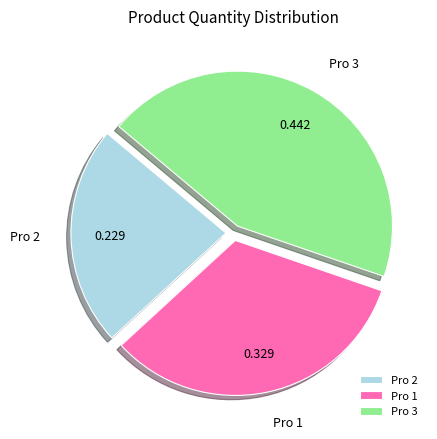

Is there a majority slice in this chart?

No